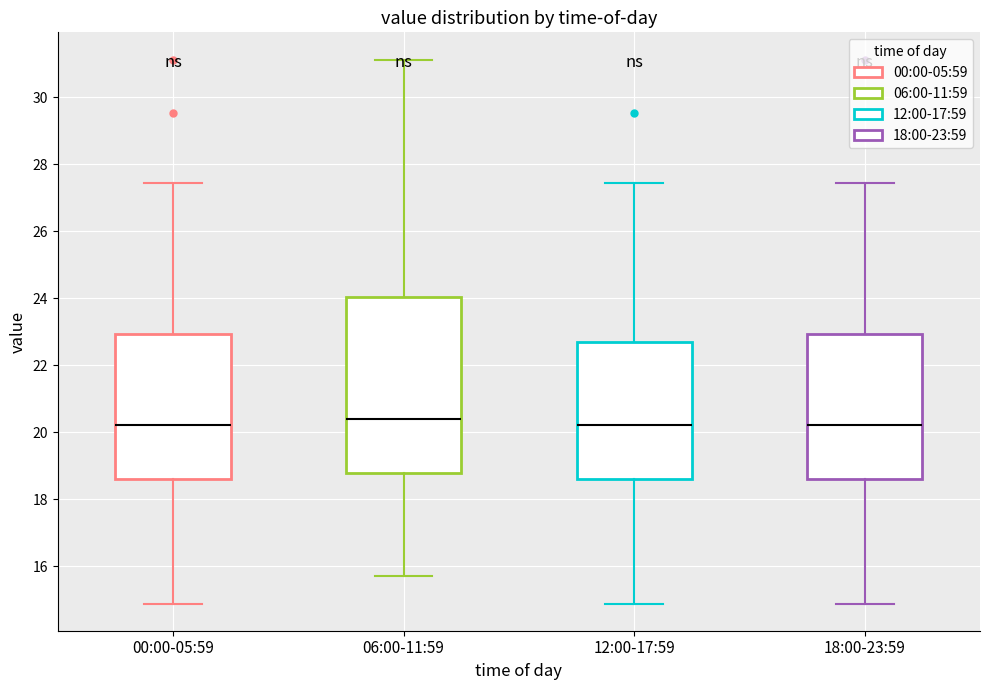

Reading left to right, transcribe this box plot: for each box, give where its median line is, the range the box spans, and where its two whiskers end, as read against the y-axis. The values are not printed on the chart, so give them approximately, as read against the axis.

00:00-05:59: median 20.2, box 18.6 to 23.0, whiskers 14.8 to 27.4
06:00-11:59: median 20.4, box 18.8 to 24.0, whiskers 15.8 to 31.2
12:00-17:59: median 20.2, box 18.6 to 22.8, whiskers 14.8 to 27.4
18:00-23:59: median 20.2, box 18.6 to 23.0, whiskers 14.8 to 27.4